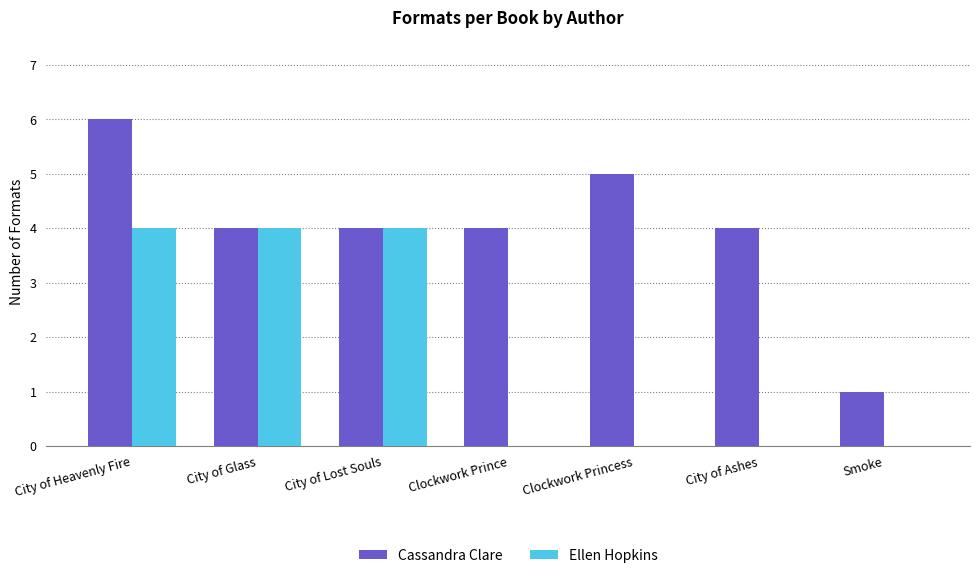

The value of Cassandra Clare at Smoke is 0. True or false?

False